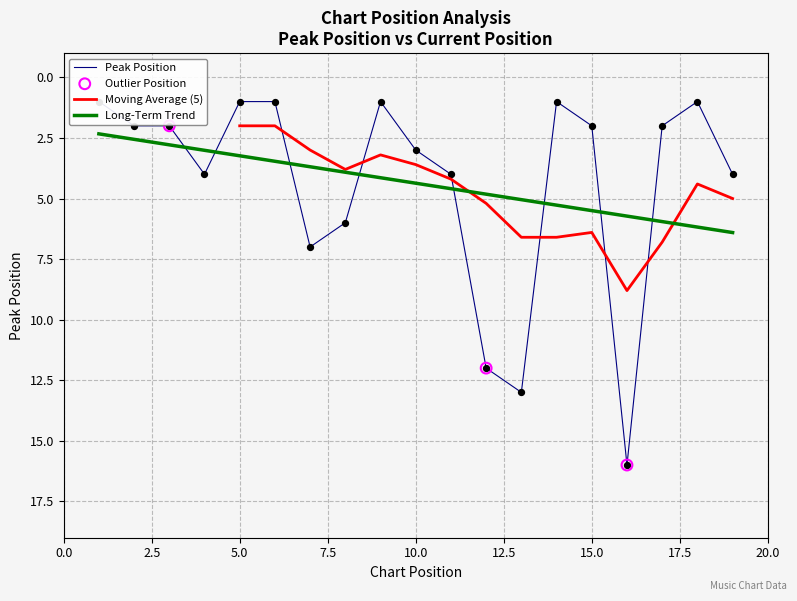

What is the change in value from 7 to 13?

+6